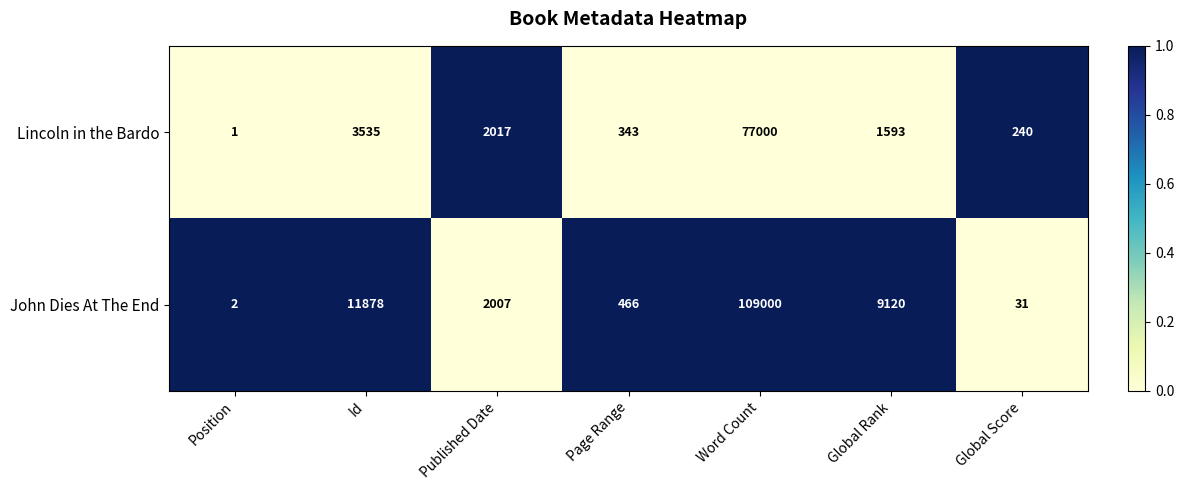

How many categories are shown in the chart?

7